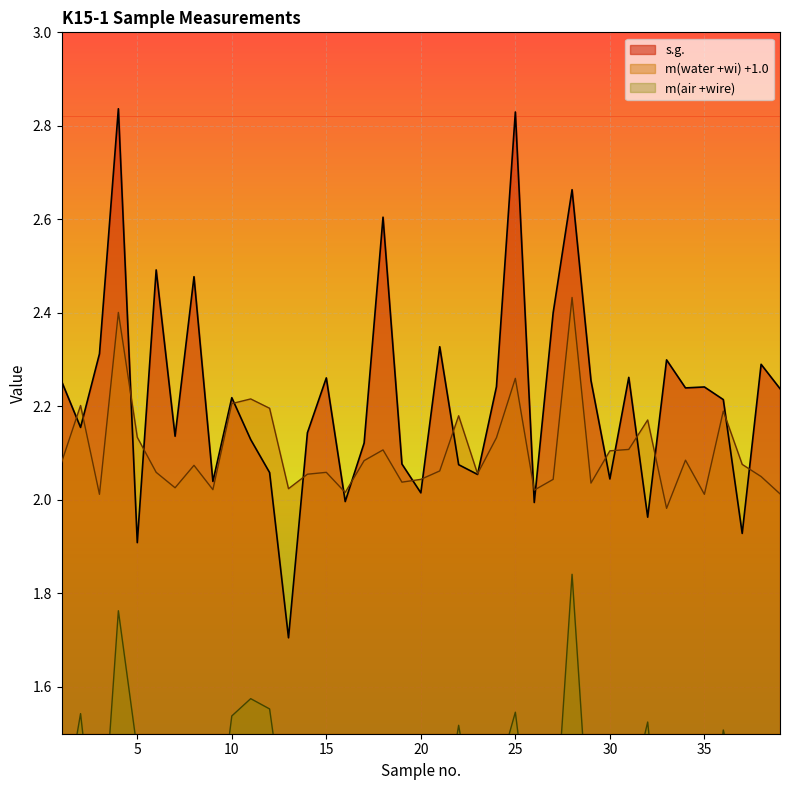

What is the difference between the s.g. values at 24 and 21?

0.1